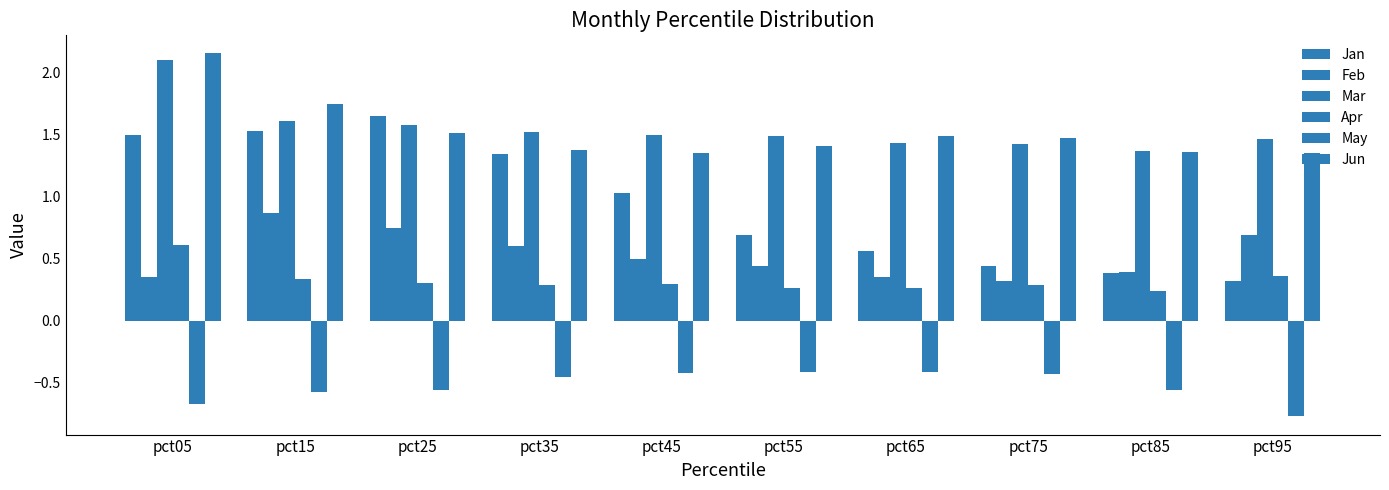

How many distinct data groups are displayed?

6